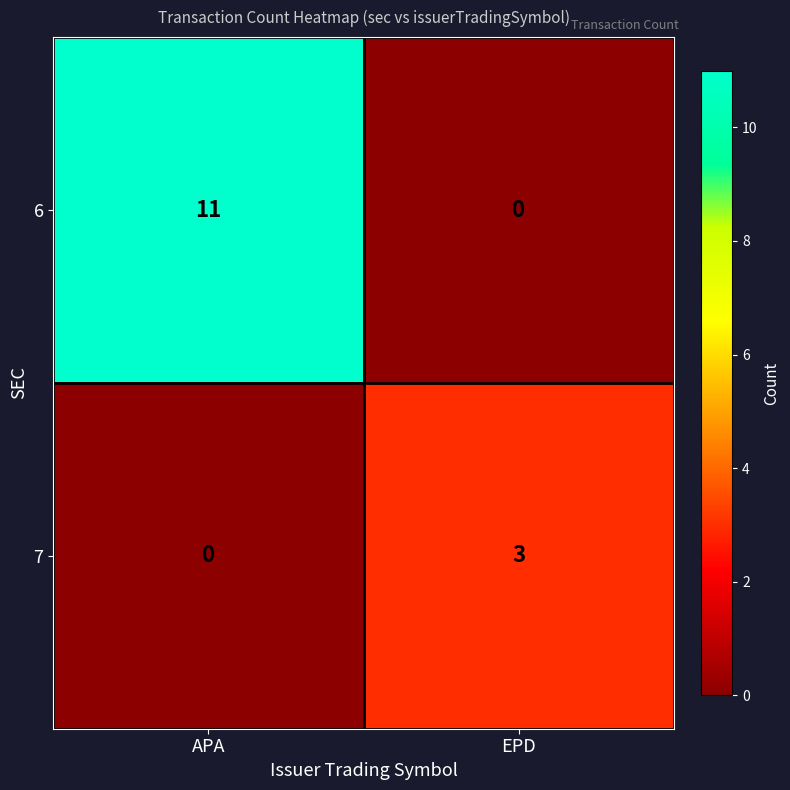

What is the difference between the 7 values at APA and EPD?

3